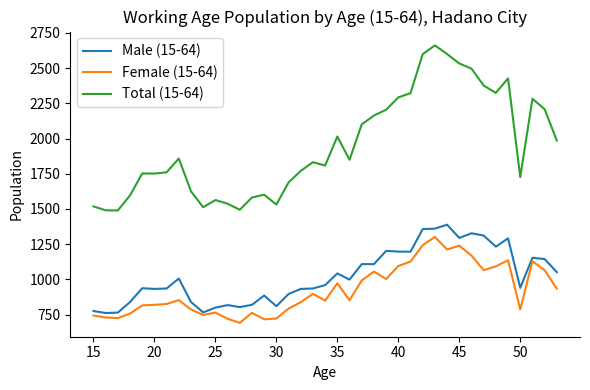

Which series has the largest total across all categories?

Total (15-64)